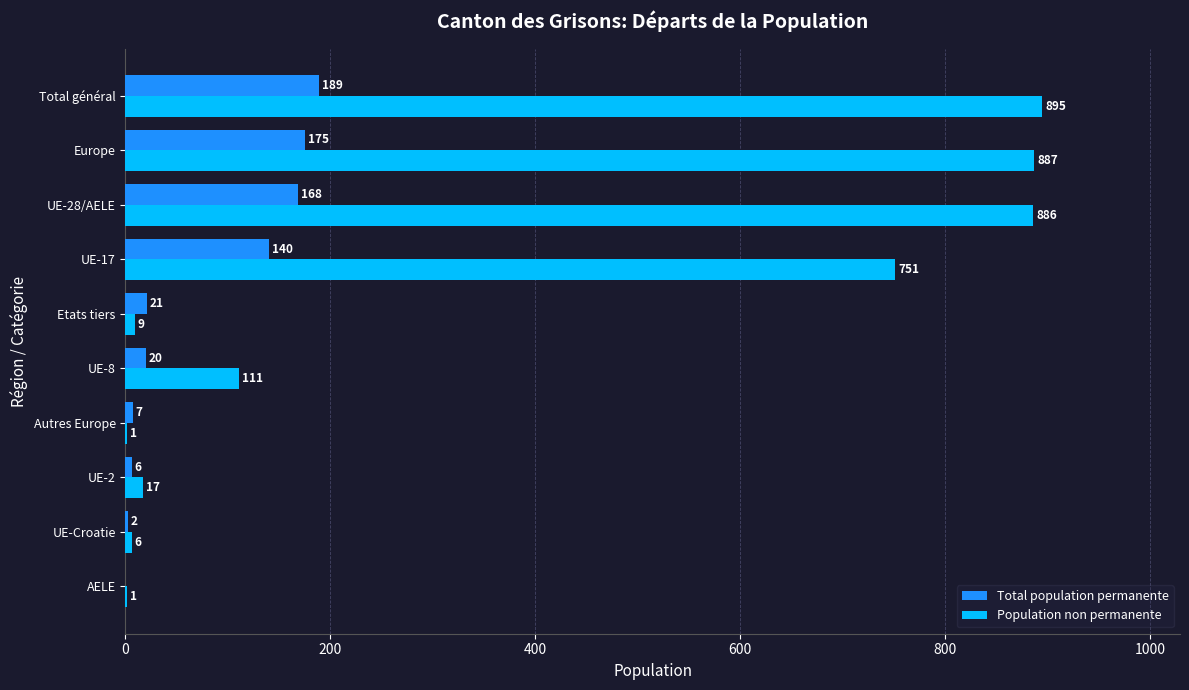

Count the number of data series in this chart.

2